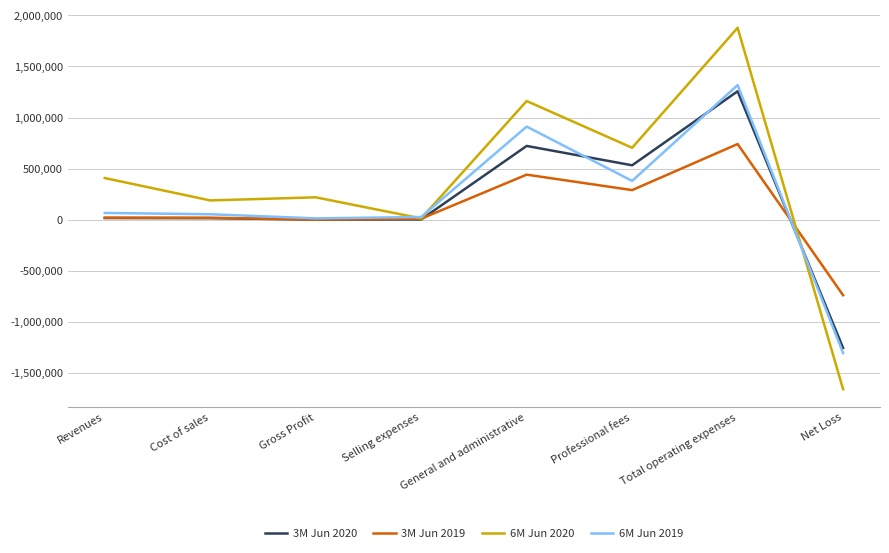

Is it true that 6M Jun 2020 equals 218972 at Gross Profit?

True